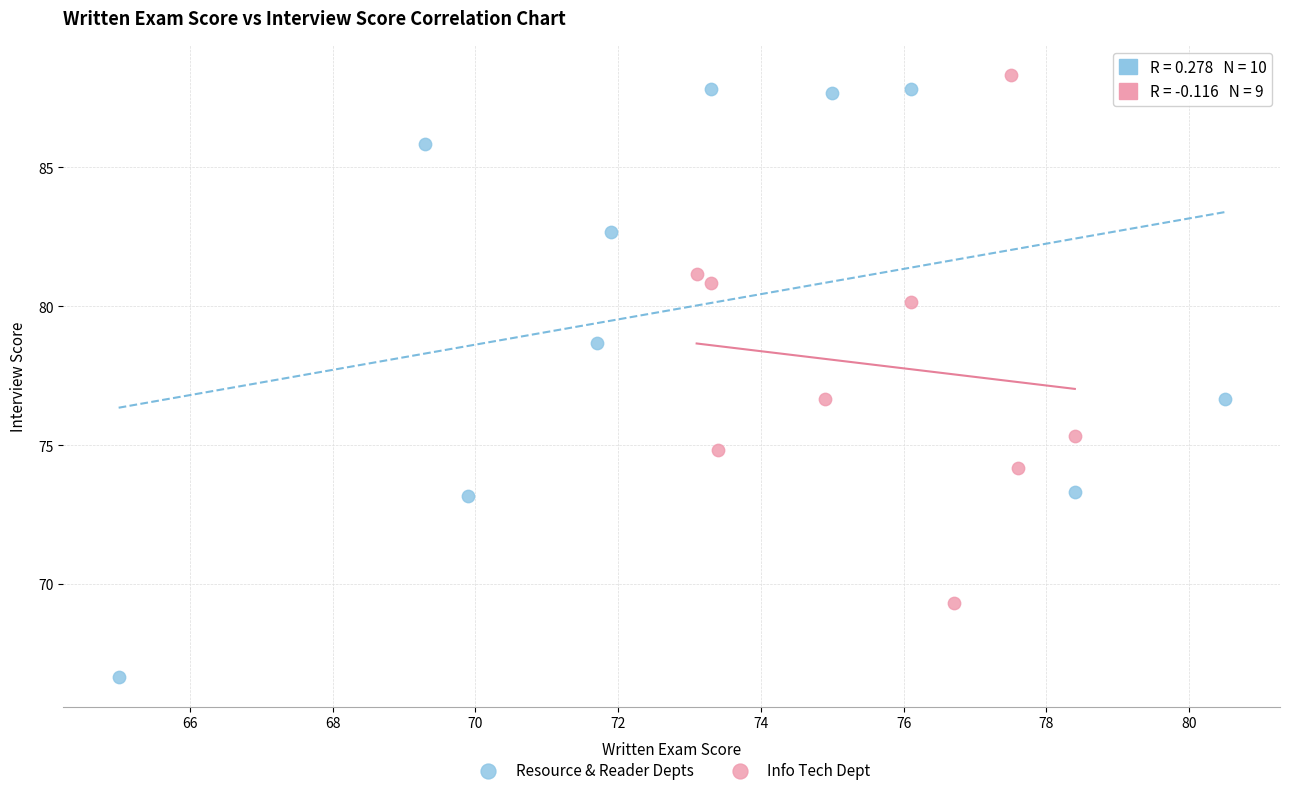

Which series has the largest Y range (max minus min)?

Resource & Reader Depts